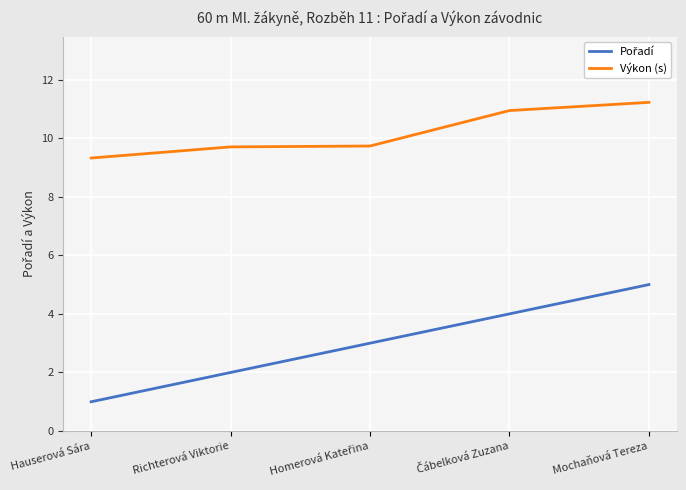

What is the sum of all Výkon (s) values?

50.9